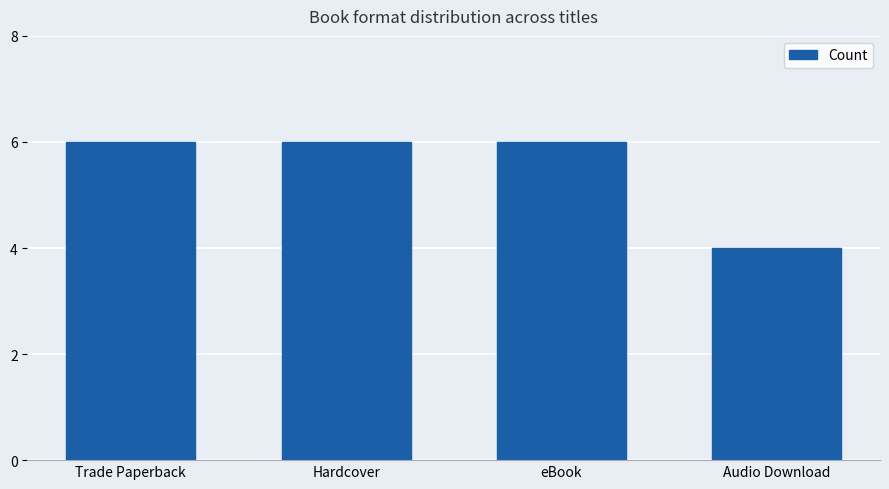

What is the greatest value displayed?

6